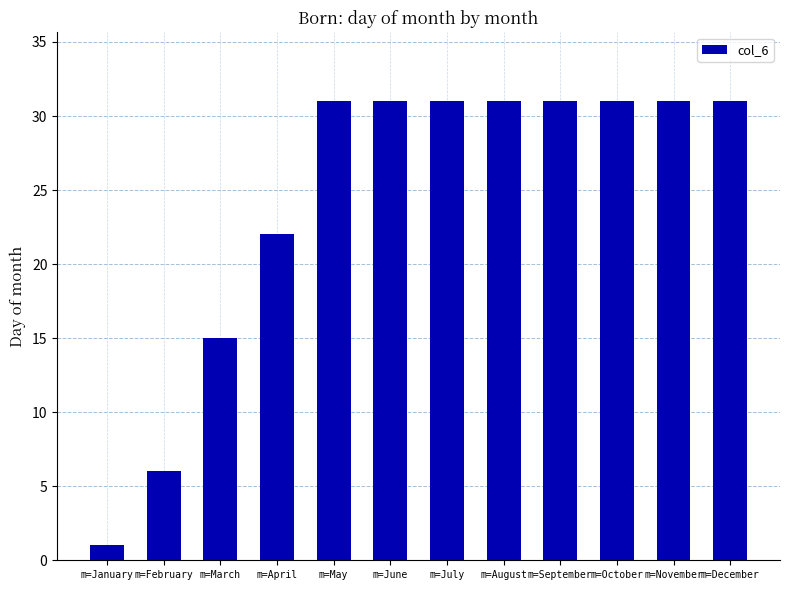

Does the chart contain stacked bars?

No